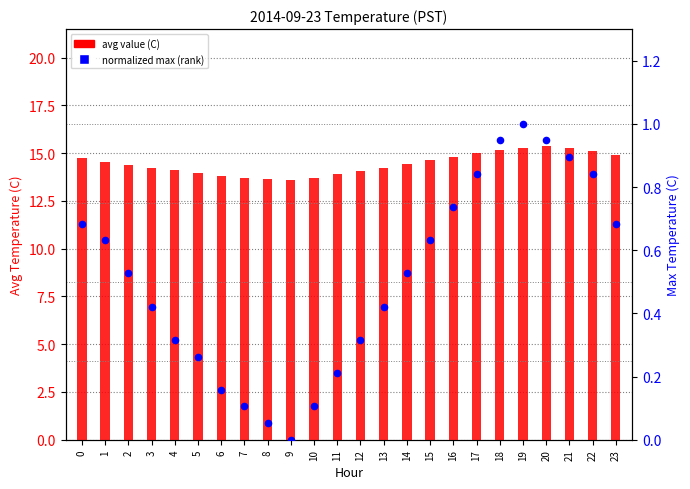

Which series has the largest total across all categories?

avg value (C)